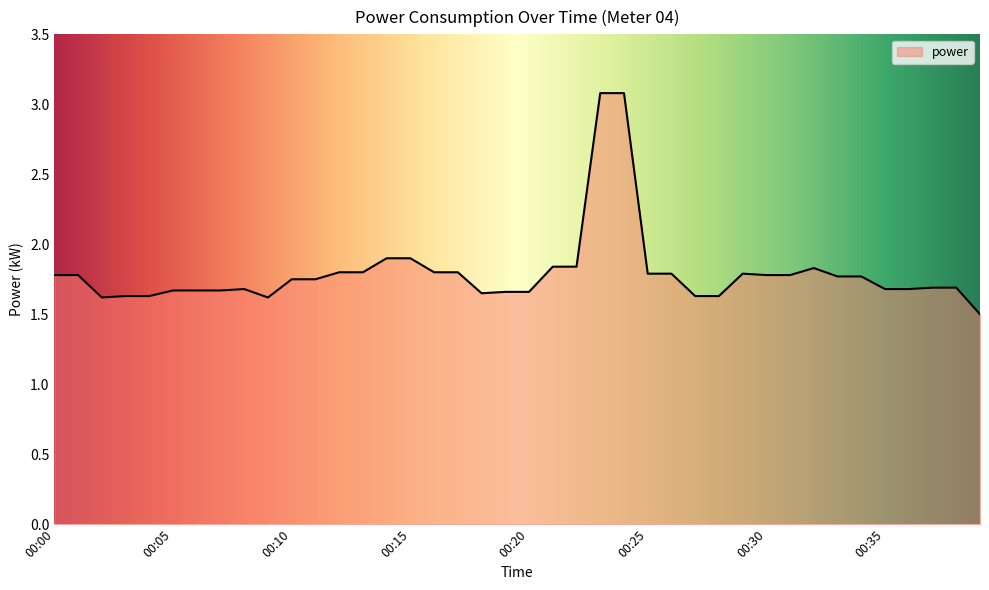

What is the minimum value shown in the chart?

1.5